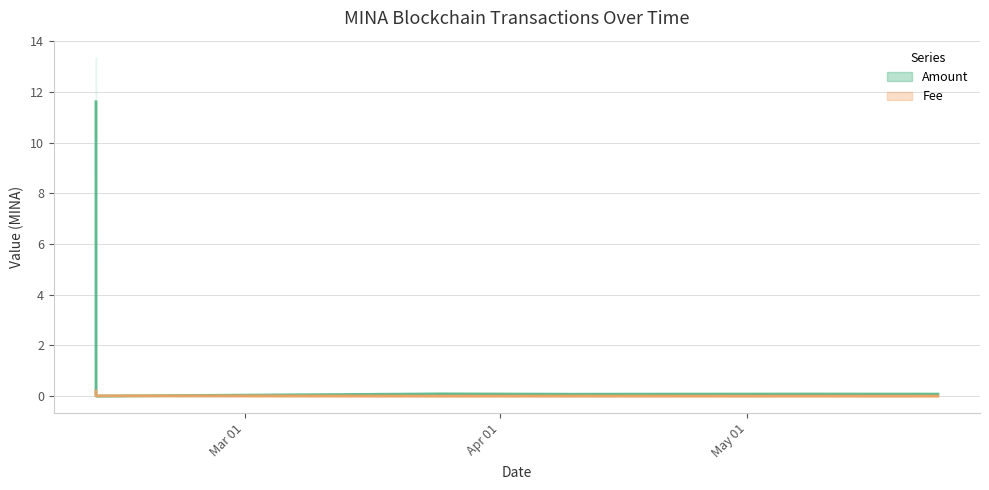

Is the value of Amount at 2024-05-08 18:24 greater than the value of Fee at 2024-05-08 18:24?

Yes